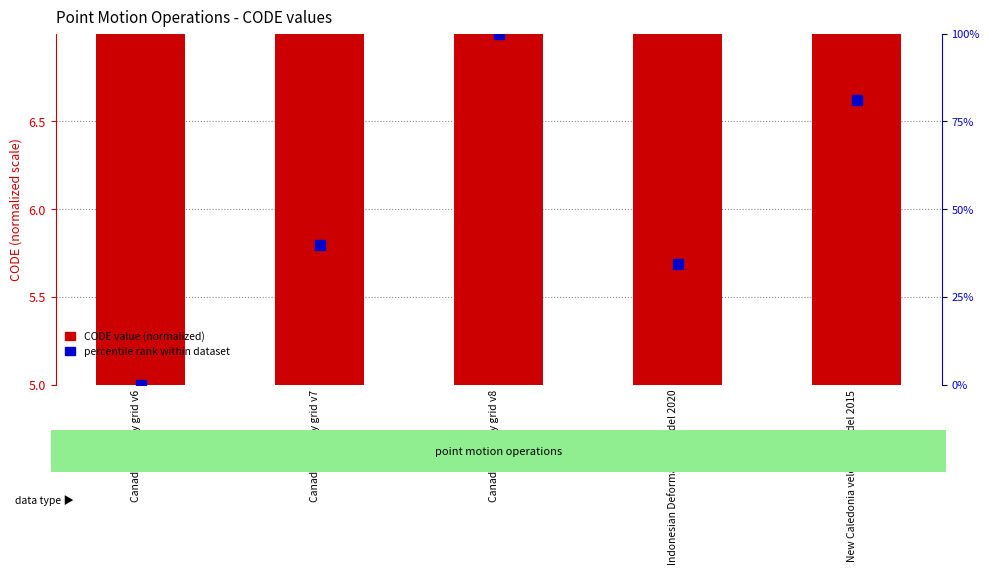

What is the total value across all series at New Caledonia velocity model 2015?

87.3